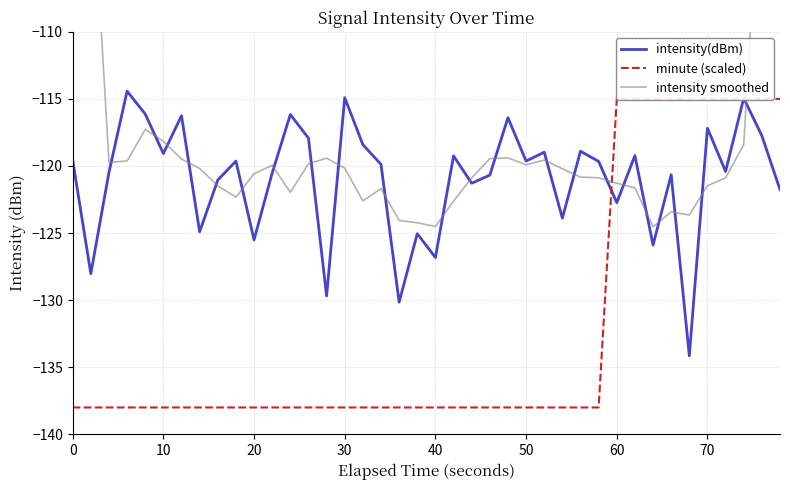

What are all the series names shown in the legend?

intensity(dBm), minute (scaled), intensity smoothed